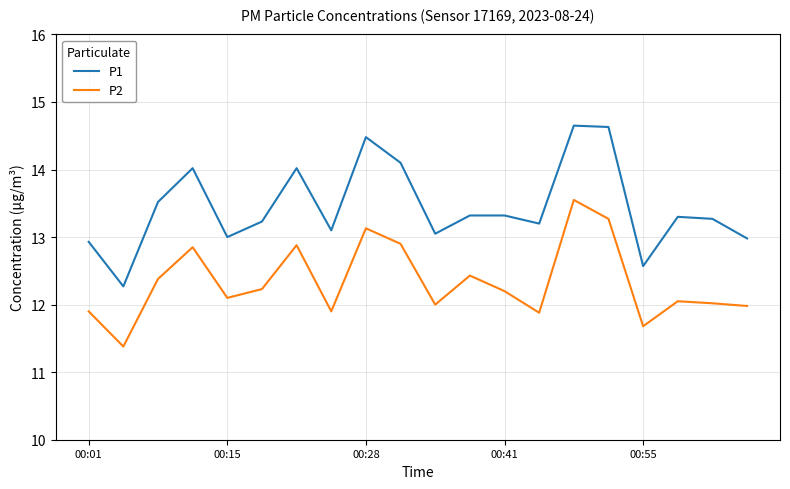

Which series has the largest range (max minus min)?

P1